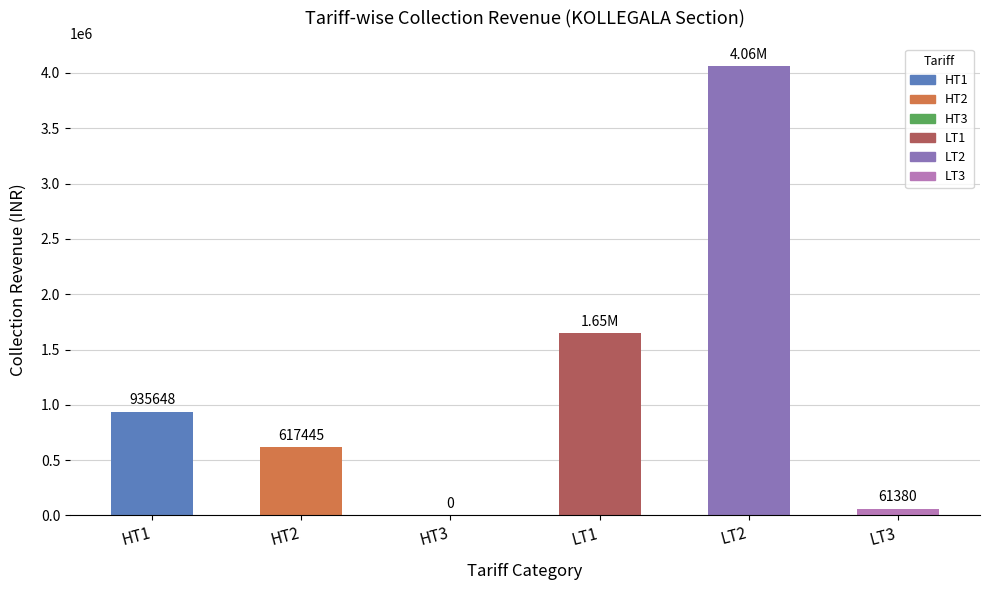

The value at LT1 is 2933093.8. True or false?

False